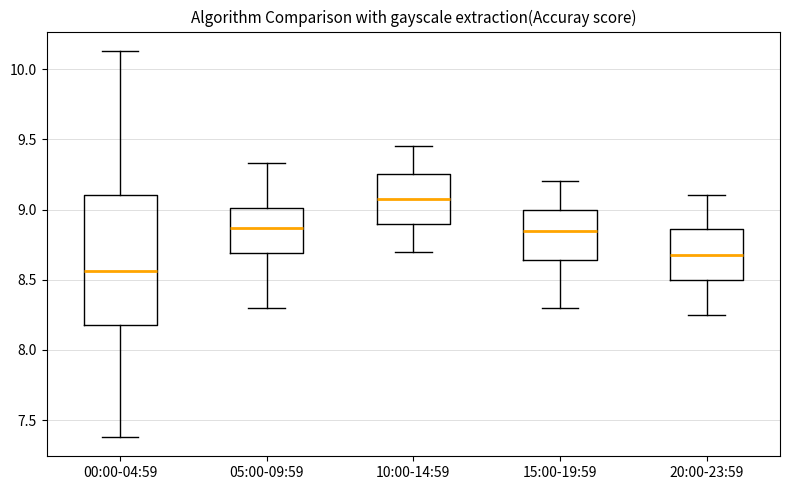

Which box has the highest median line?

10:00-14:59